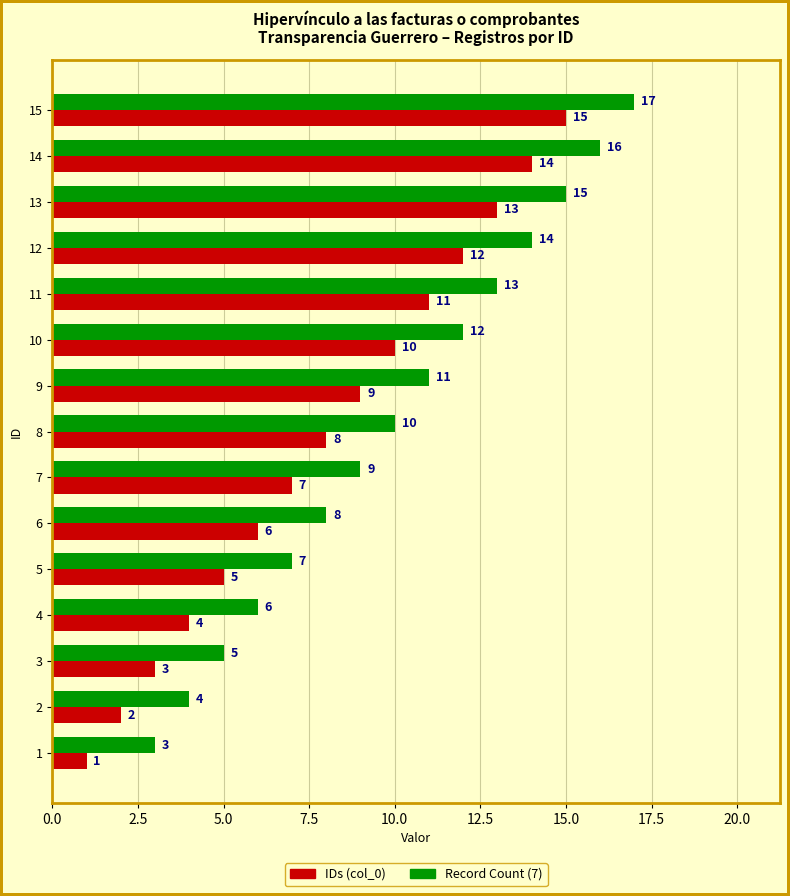

The IDs (col_0) series shows 3 at 10. True or false?

False